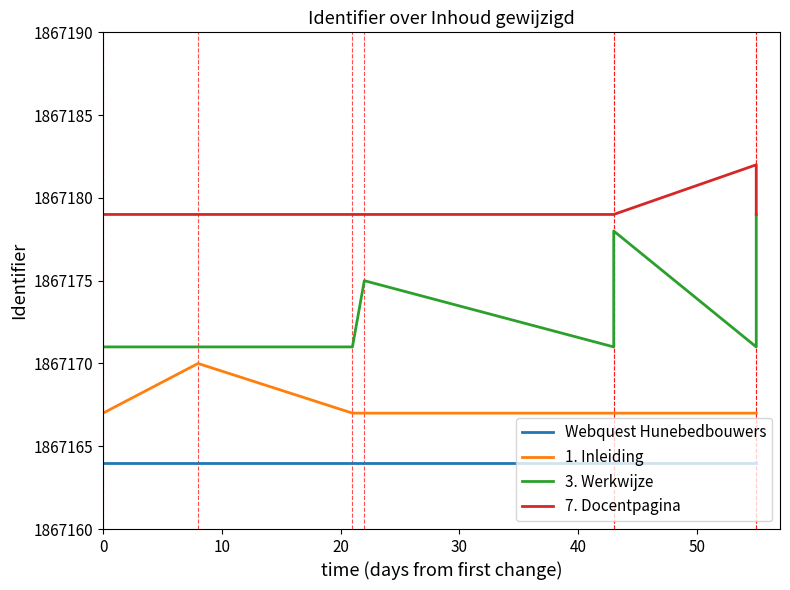

Which series has the largest range (max minus min)?

3. Werkwijze